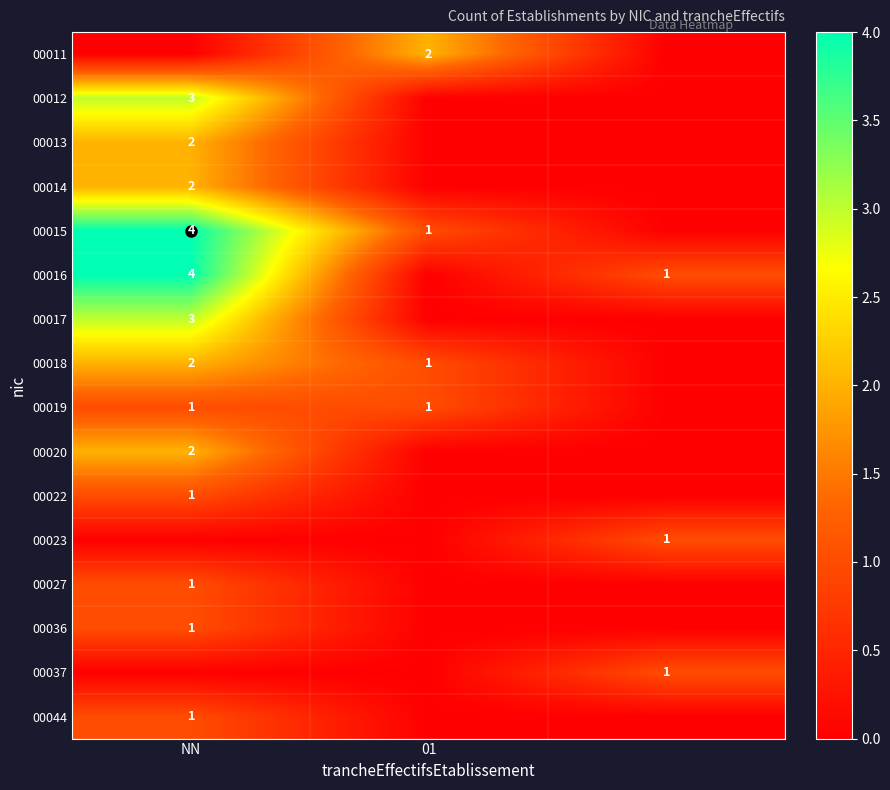

Is it true that 00019 equals 2 at NN?

False